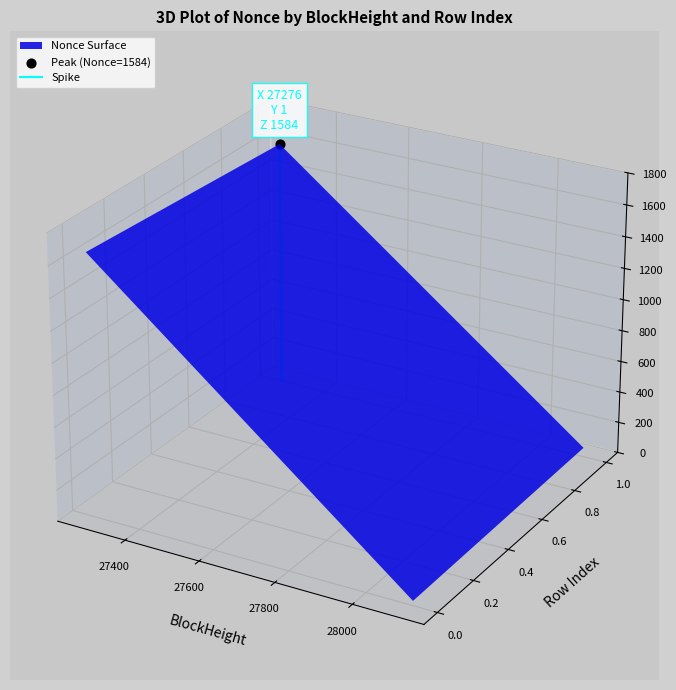

How many values are between 0 and 1?

1